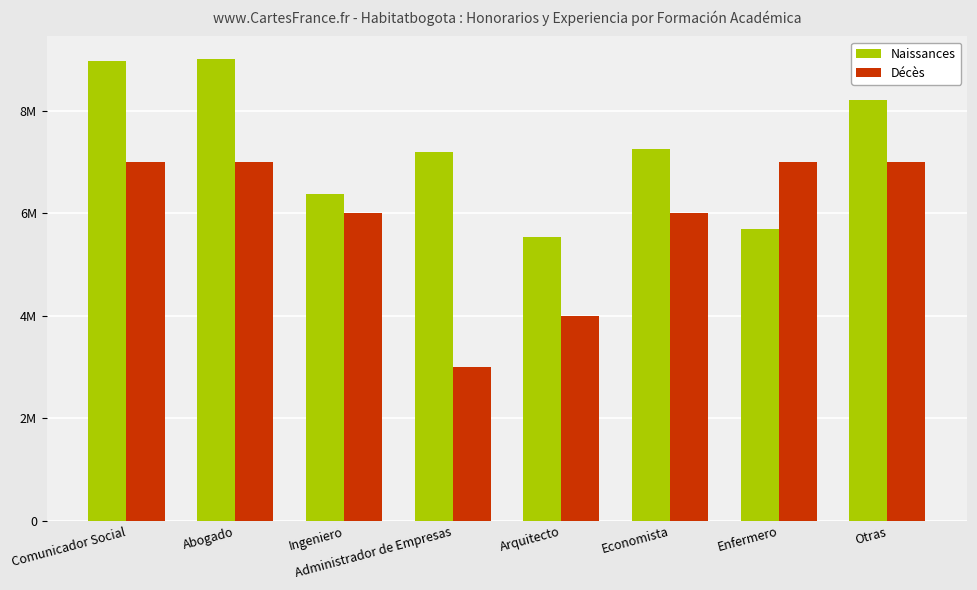

What is the spread (max minus min) of values at Abogado?

2006667